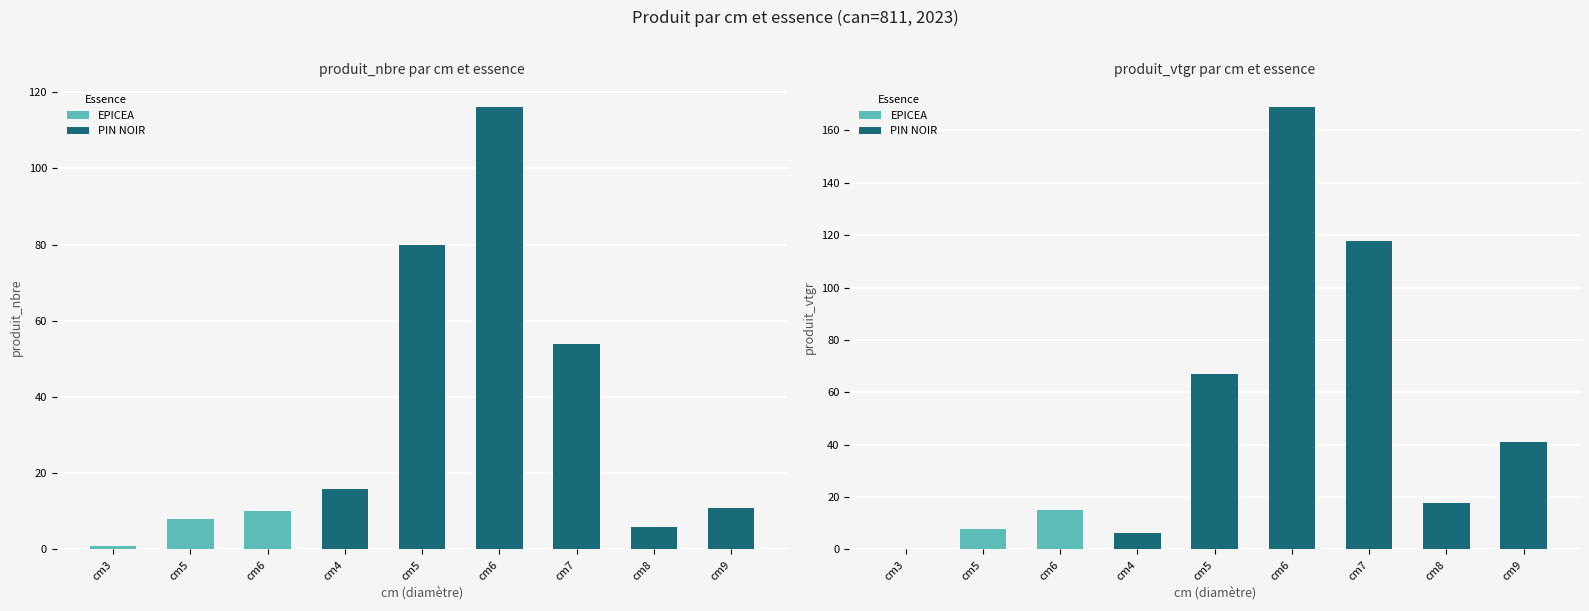

Which has a higher value, 7 or 6?

7